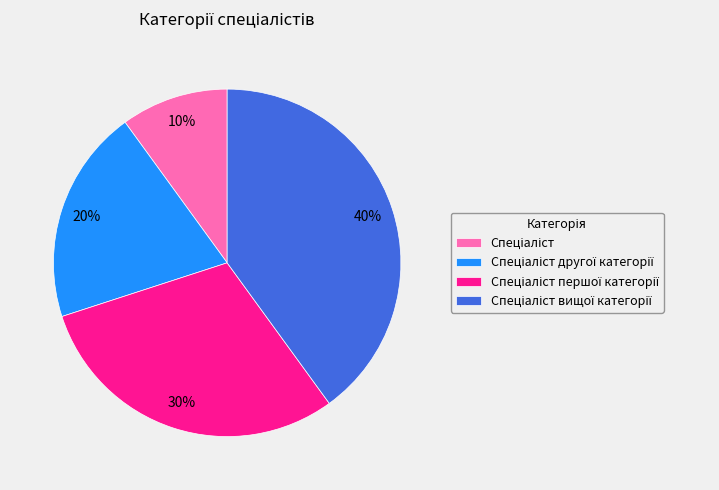

Is there a majority slice in this chart?

No